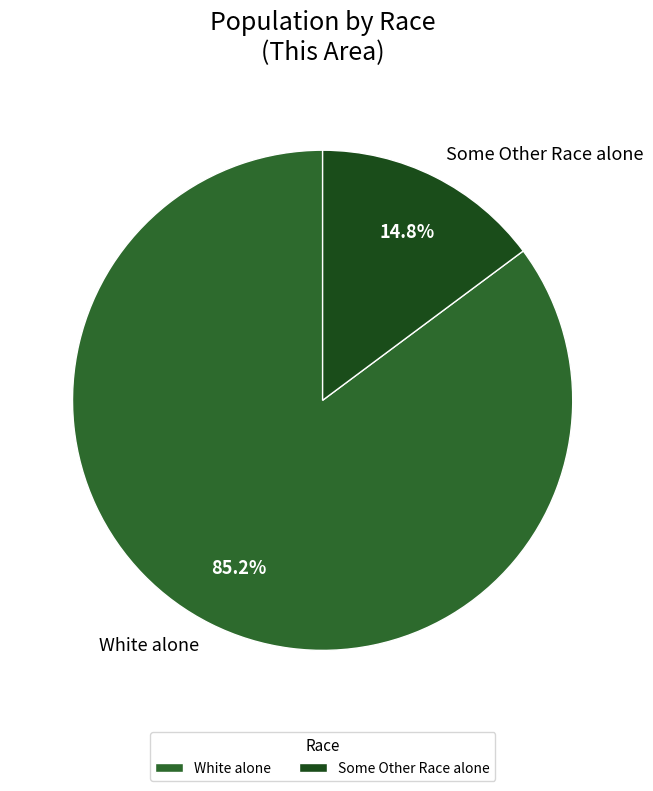

Which slice is the smallest?

Some Other Race alone